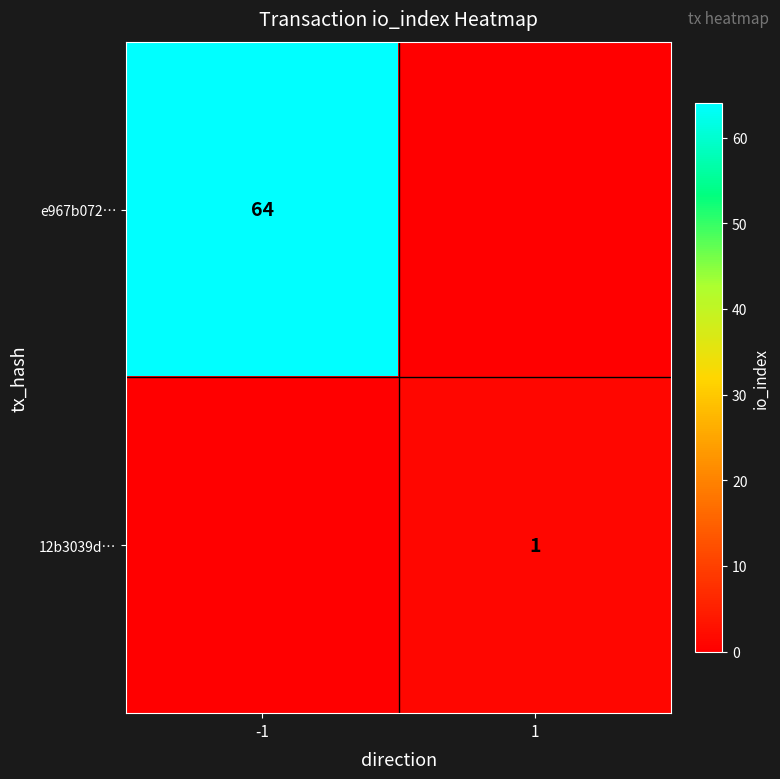

The 12b3039d… series shows 1 at 1. True or false?

True